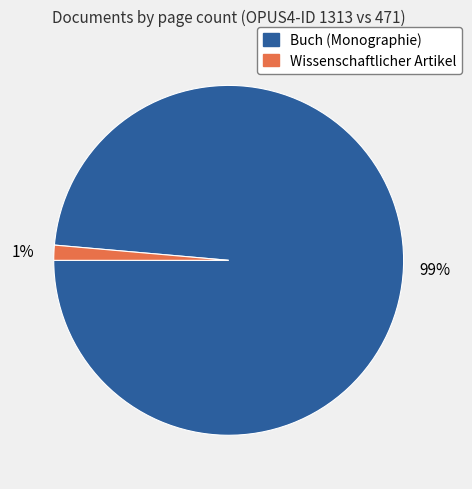

Is there any slice that represents more than half of the pie?

Yes